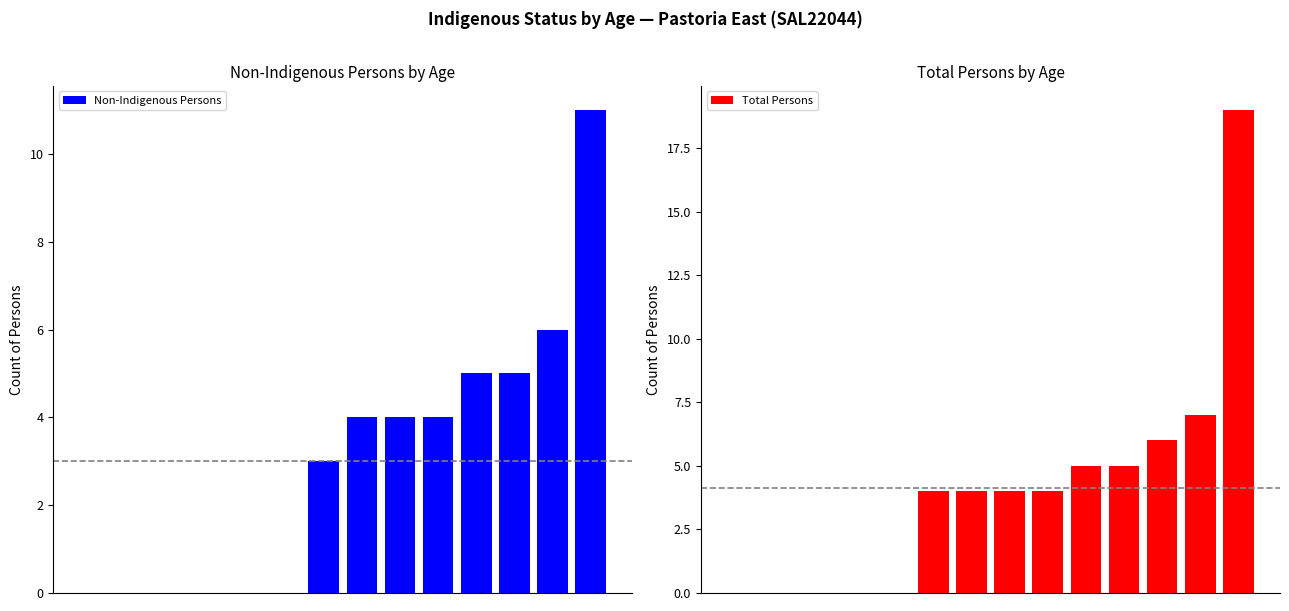

Which series has the largest range (max minus min)?

Total Persons